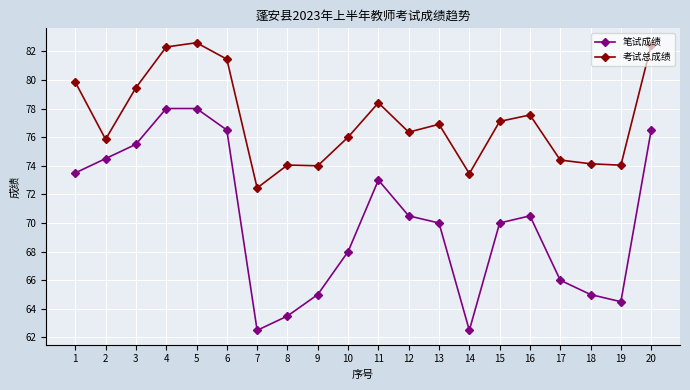

True or false: 笔试成绩 and 考试总成绩 cross at least once.

False